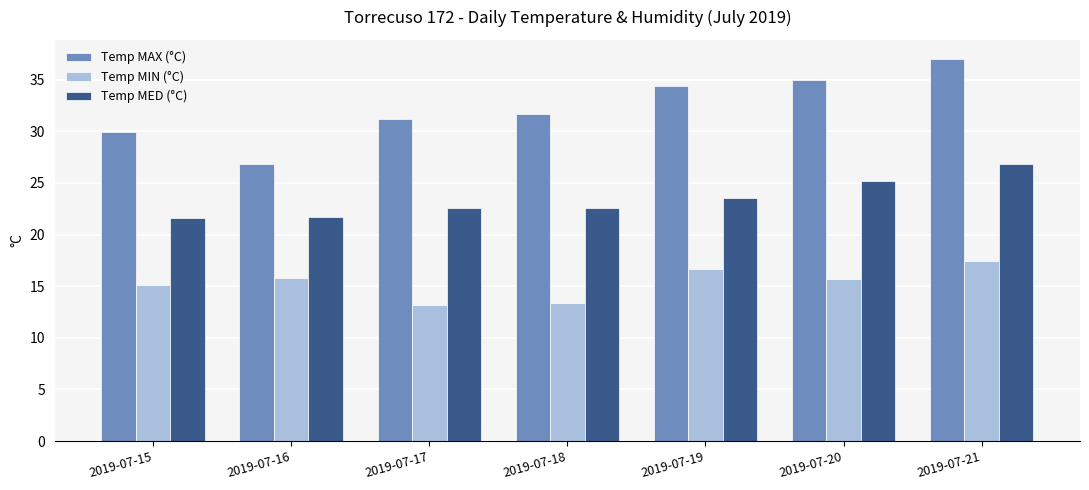

Which series has the largest range (max minus min)?

Temp MAX (°C)